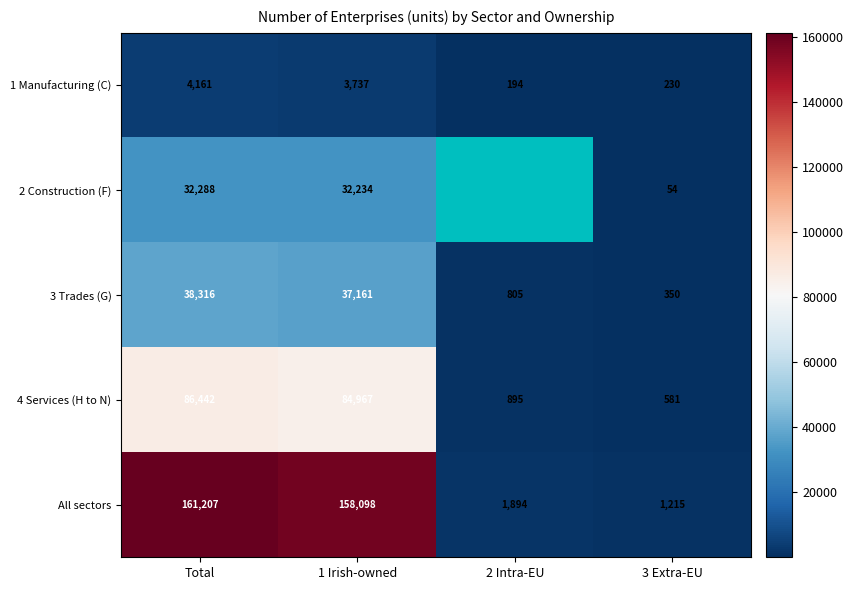

At how many categories does at least one series exceed 90046?

2